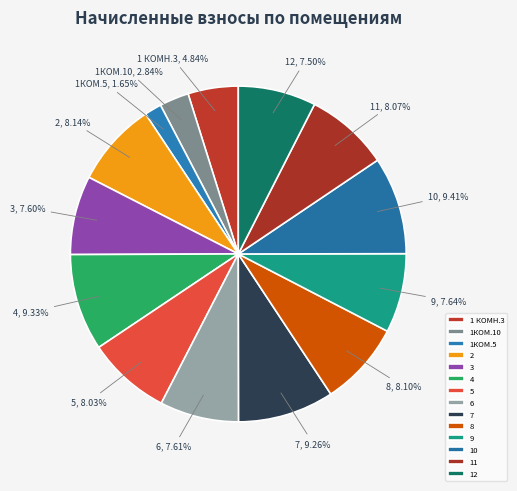

Between 7 and 8, which is larger?

7